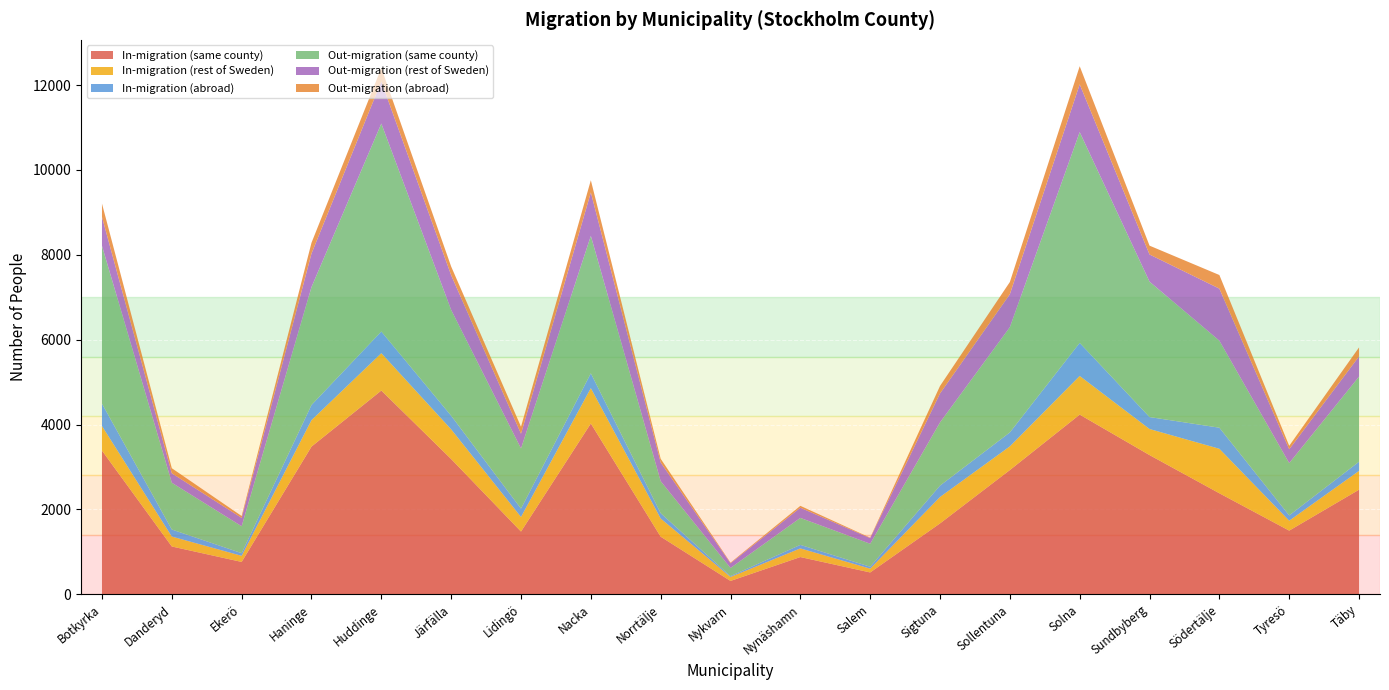

Reading left to right, extract all data points from this chart.

In-migration (same county): 3386	1125	761	3480	4801	3187	1477	4025	1356	313	876	513	1669	2927	4234	3280	2379	1499	2464
In-migration (rest of Sweden): 578	234	144	623	881	699	344	833	429	94	204	90	623	558	911	614	1049	234	443
In-migration (abroad): 528	166	63	357	510	321	197	349	125	20	83	44	268	329	779	282	497	125	217
Out-migration (same county): 3720	1103	634	2780	4902	2494	1418	3240	755	192	636	543	1490	2481	4969	3192	2051	1233	2006
Out-migration (rest of Sweden): 680	223	197	790	993	818	347	1024	441	110	240	132	683	777	1126	640	1227	326	476
Out-migration (abroad): 315	119	44	254	317	205	165	287	86	15	44	11	176	287	426	208	321	81	212